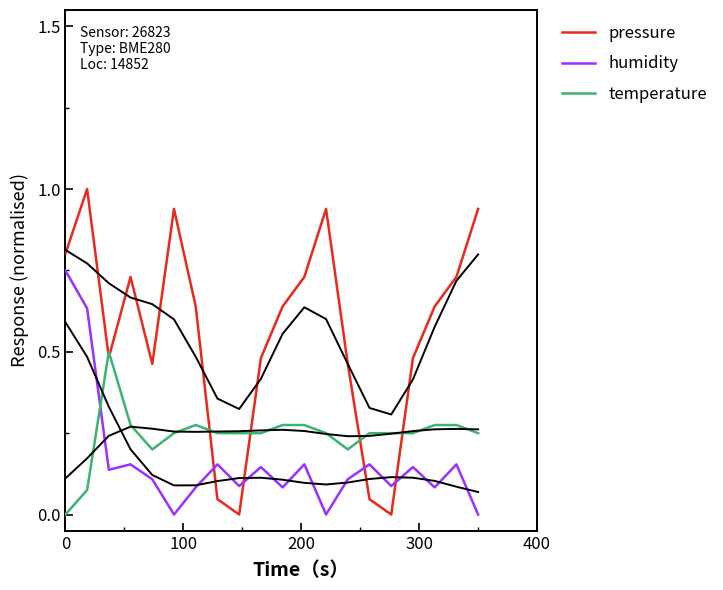

True or false: humidity and temperature cross at least once.

True